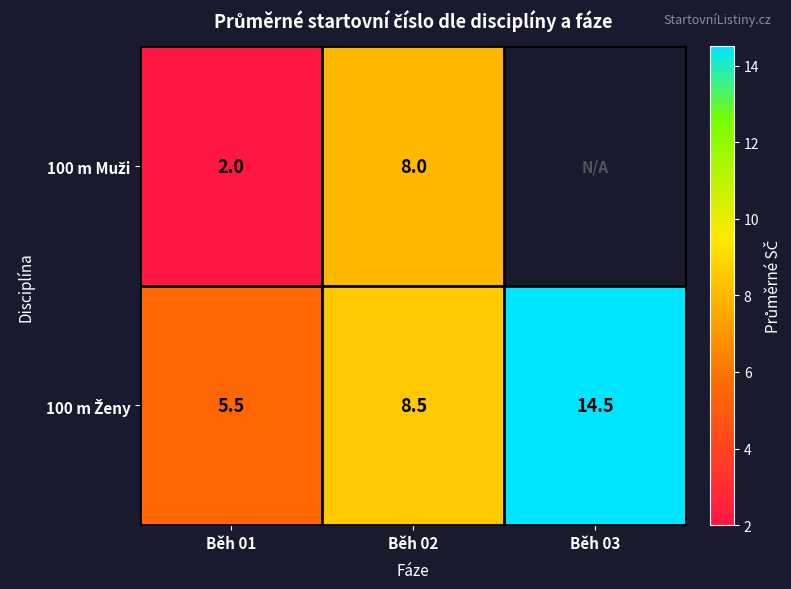

What is the spread (max minus min) of values at Běh 02?

0.5